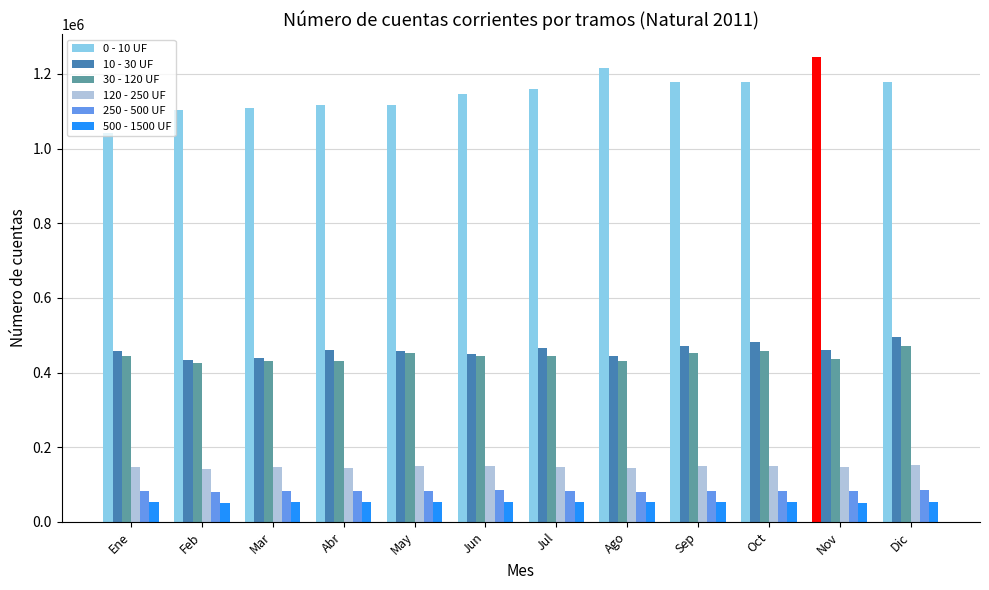

How many data points in 250 - 500 UF are less than 82479?

6